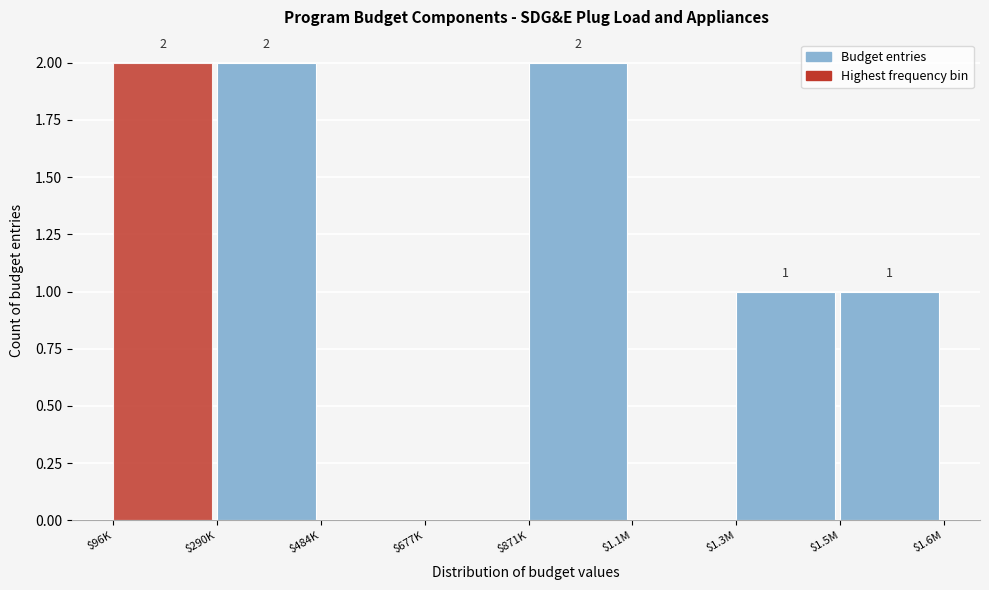

What is the sum of all values?

8